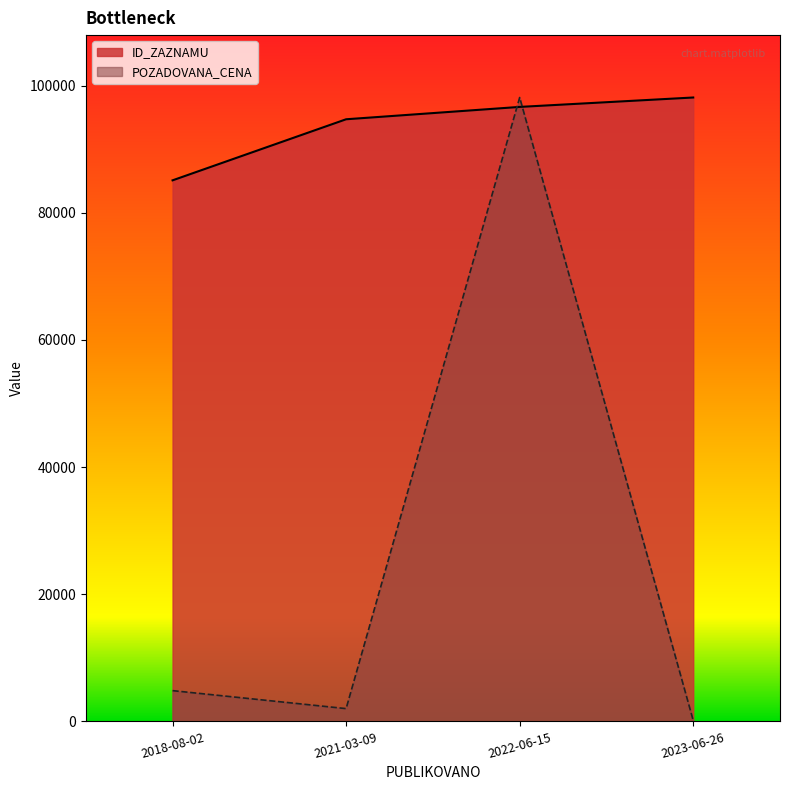

In POZADOVANA_CENA, how many points are higher than both neighbors (excluding endpoints)?

1